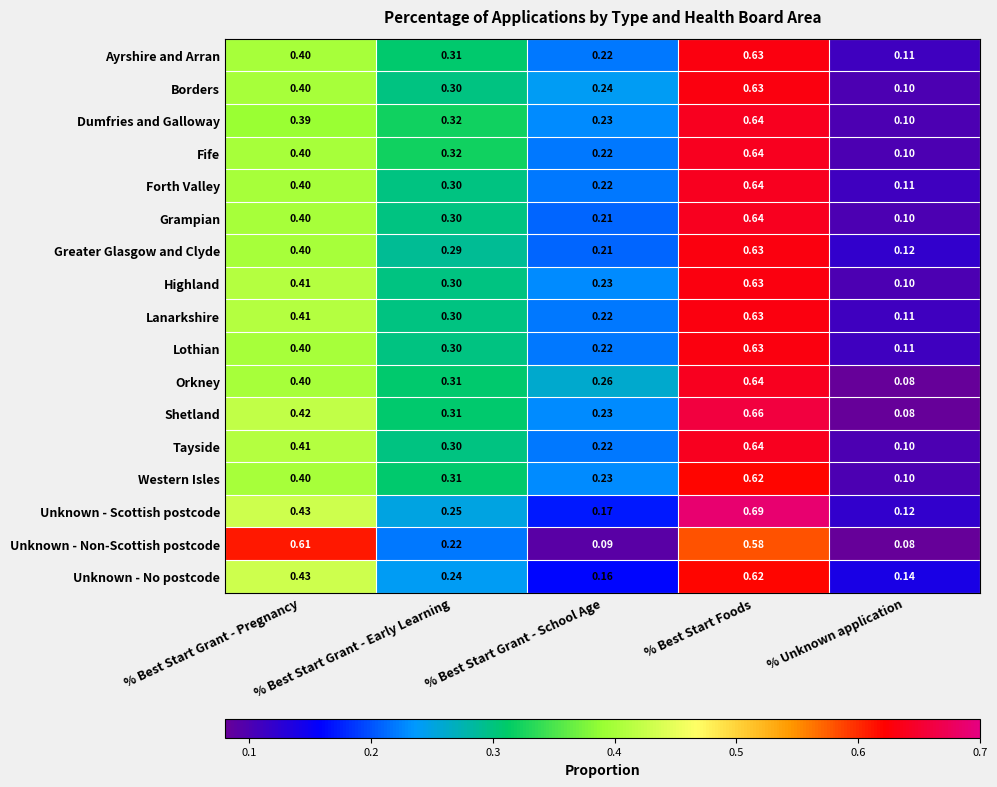

Where is Western Isles nearest to the value 0?

% Unknown application